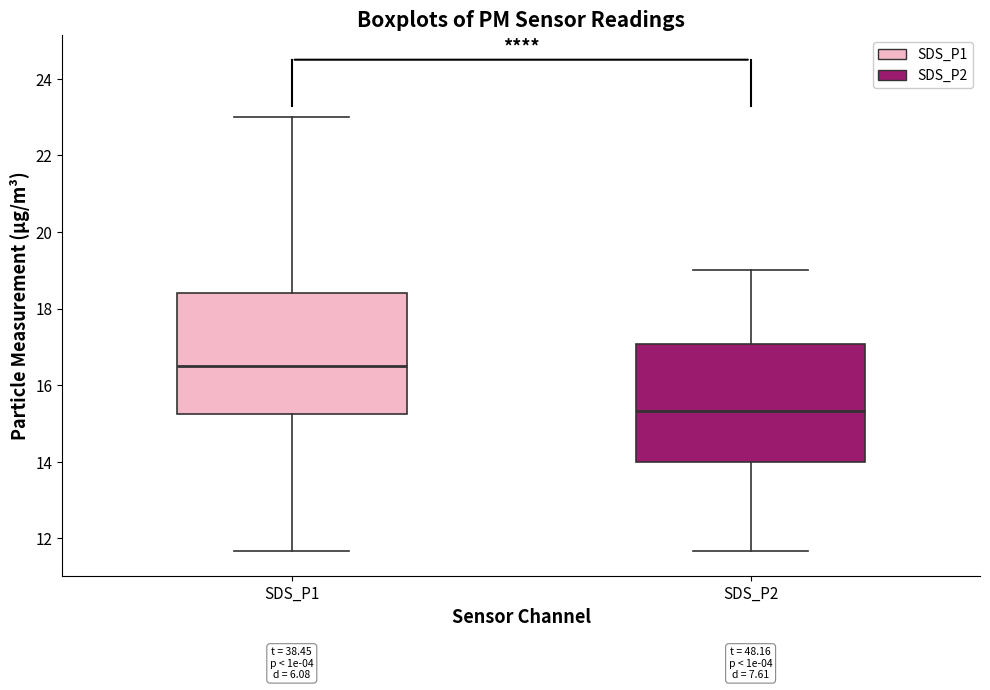

Reading left to right, read every box against the y-axis: the position of its median line, the range the box covers, and the ends of its whiskers. The values are not printed on the chart, so give them approximately, as read against the axis.

SDS_P1: median 16.6, box 15.2 to 18.4, whiskers 11.6 to 23.0
SDS_P2: median 15.4, box 14.0 to 17.0, whiskers 11.6 to 19.0